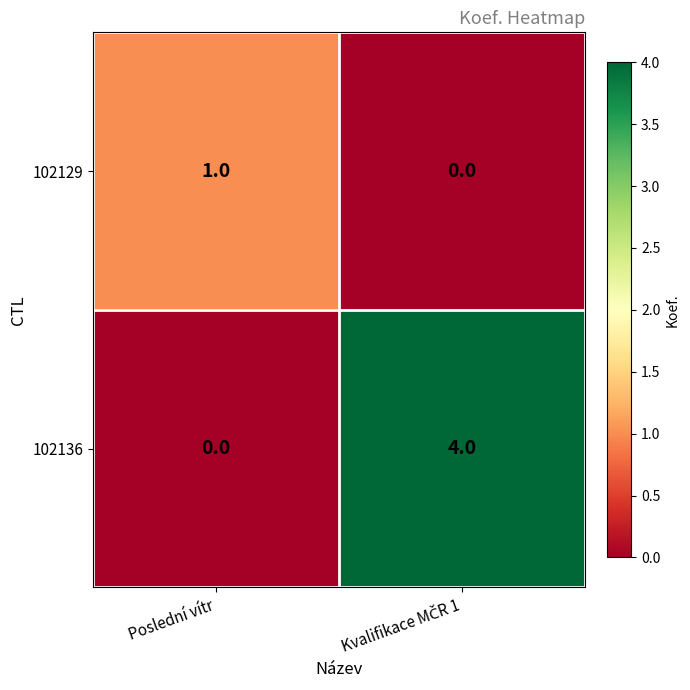

What is the sum of all 102136 values?

4